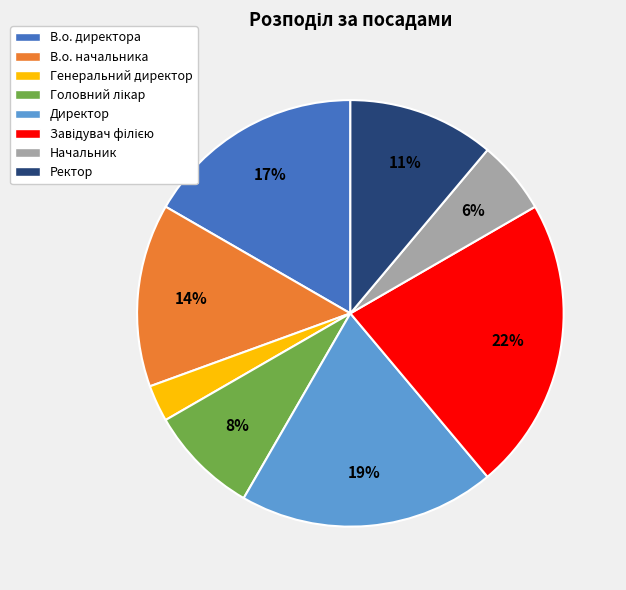

True or false: В.о. директора accounts for 17% of the total.

True